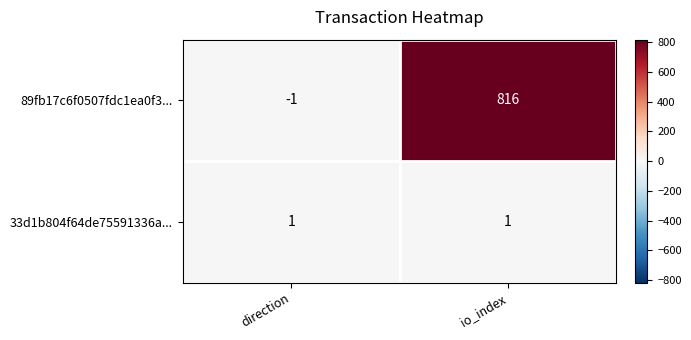

Rank the series by their maximum value, from highest to lowest.

89fb17c6f0507fdc1ea0f3..., 33d1b804f64de75591336a...